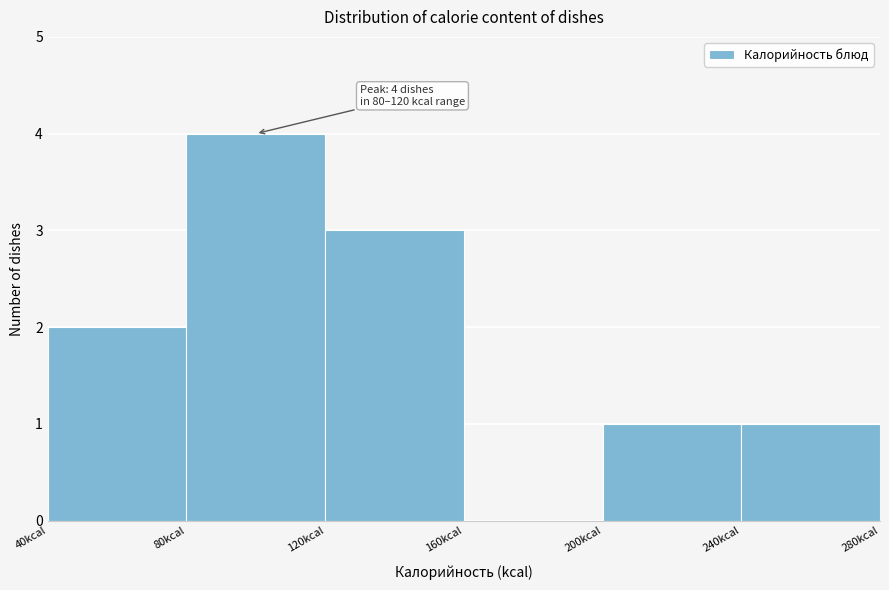

Which range on the x-axis has the tallest bar?

80 to 120